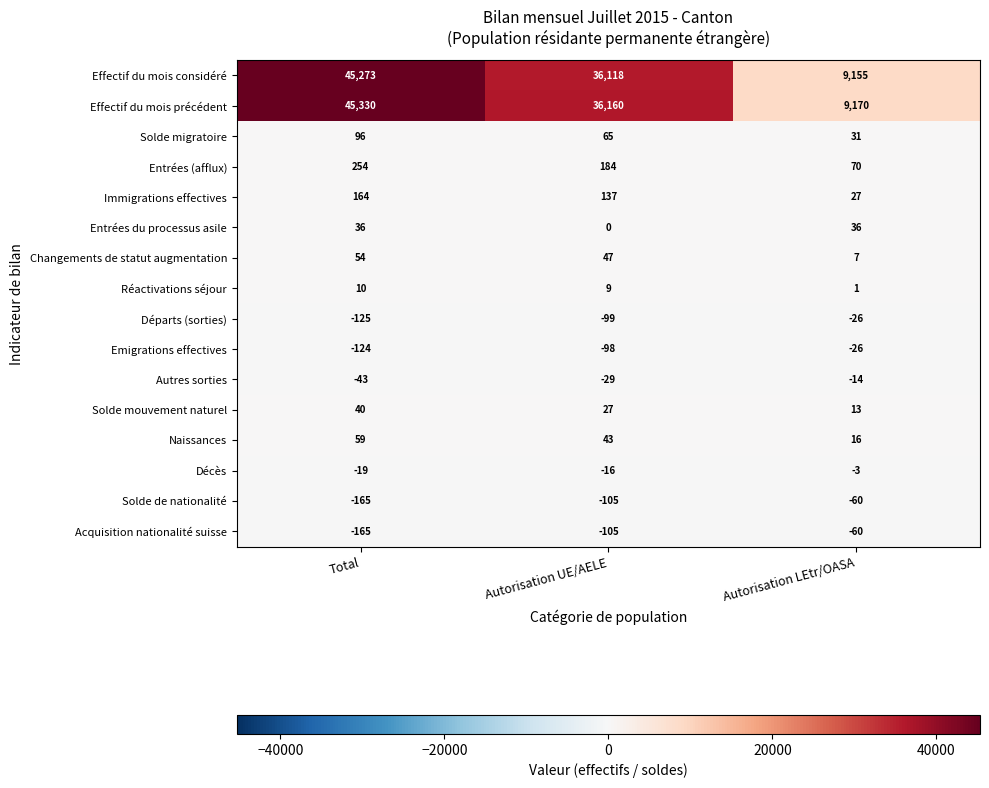

What is the difference between the Immigrations effectives values at Total and Autorisation UE/AELE?

27